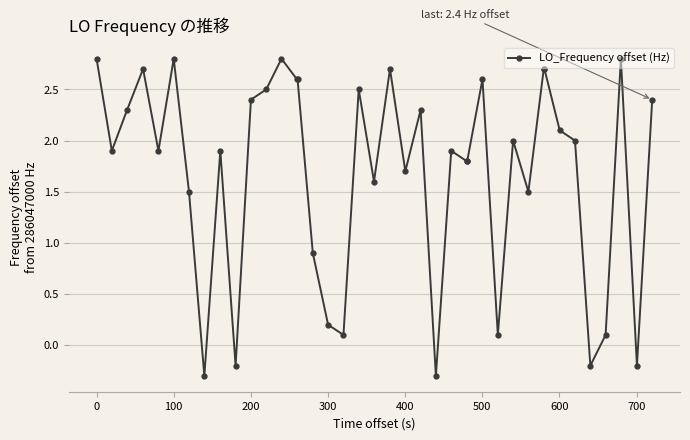

What is the average value?

1.7